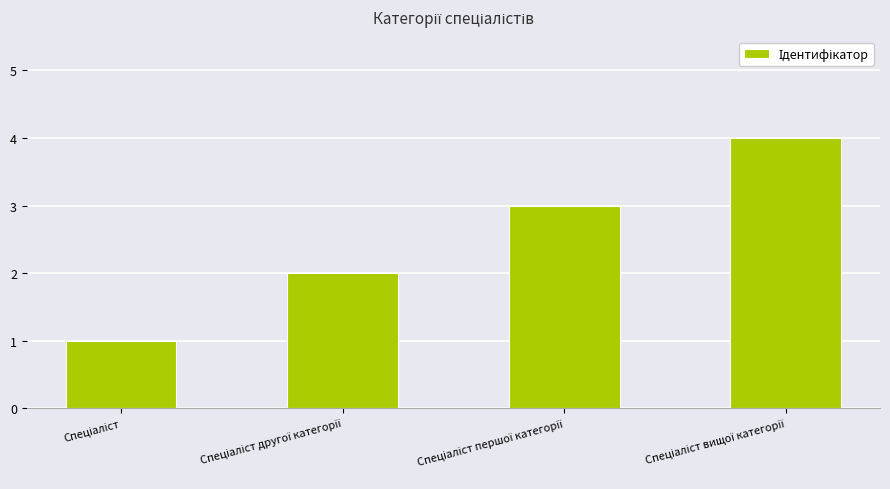

What is the smallest value displayed?

1